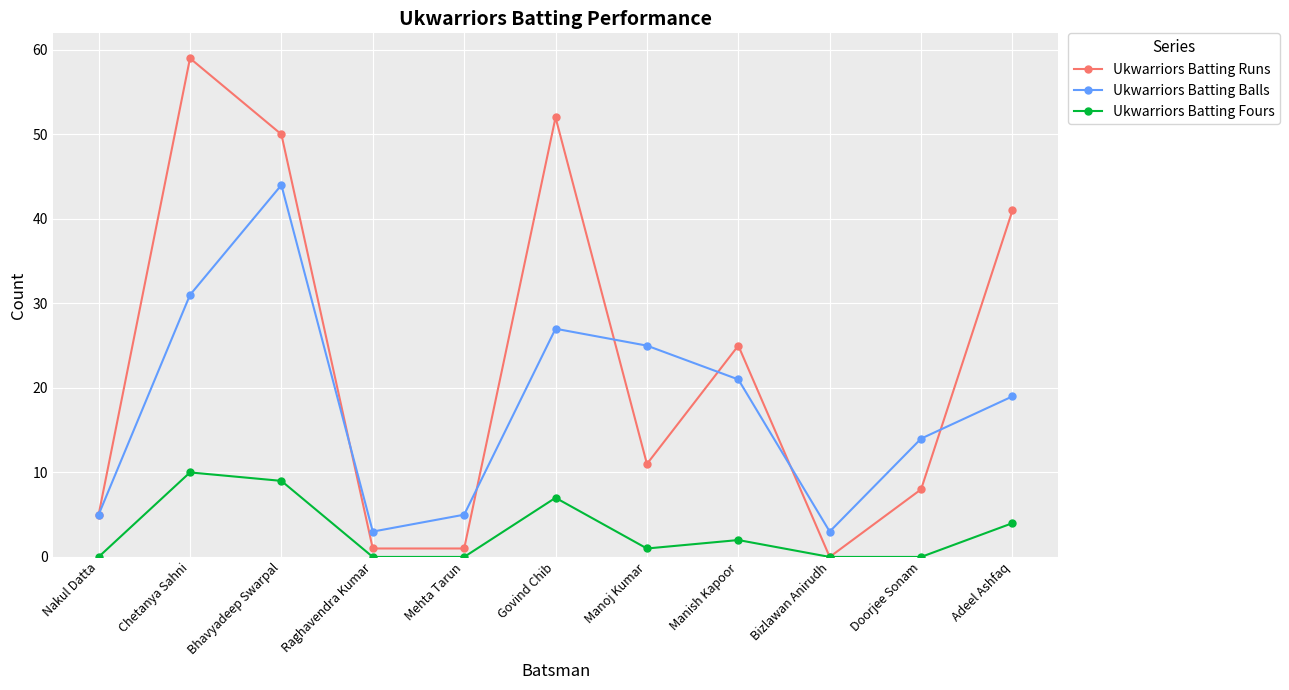

Which category has the highest value across all series?

Chetanya Sahni